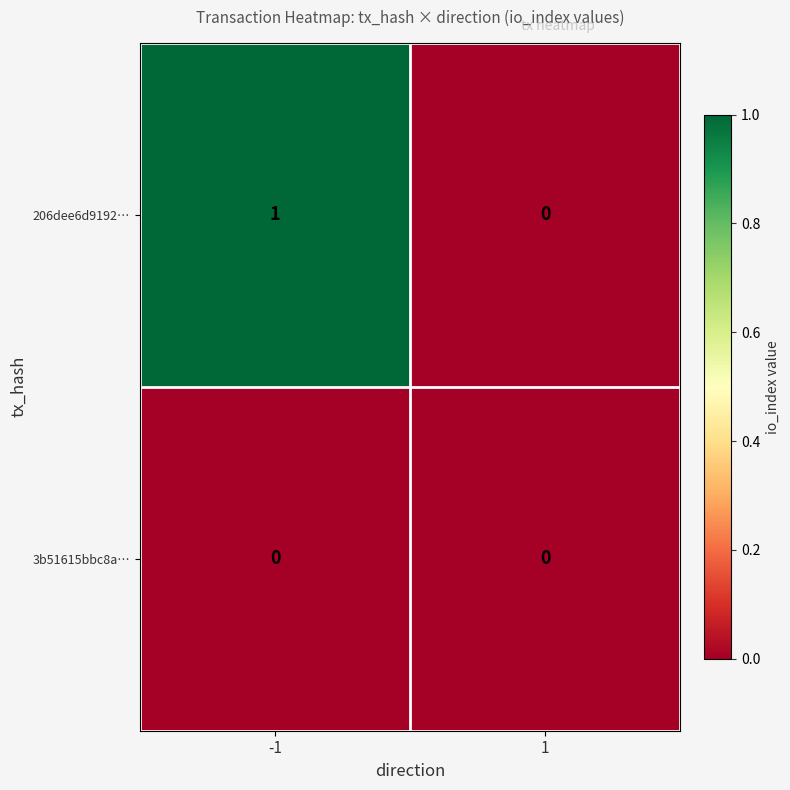

Reading left to right, transcribe all the data shown in this chart.

206dee6d9192…: 1	0
3b51615bbc8a…: 0	0